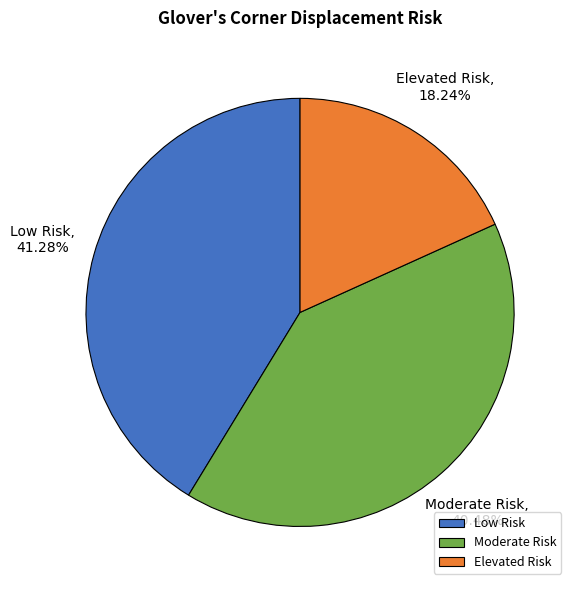

Does Moderate Risk account for over 50% of the chart?

No